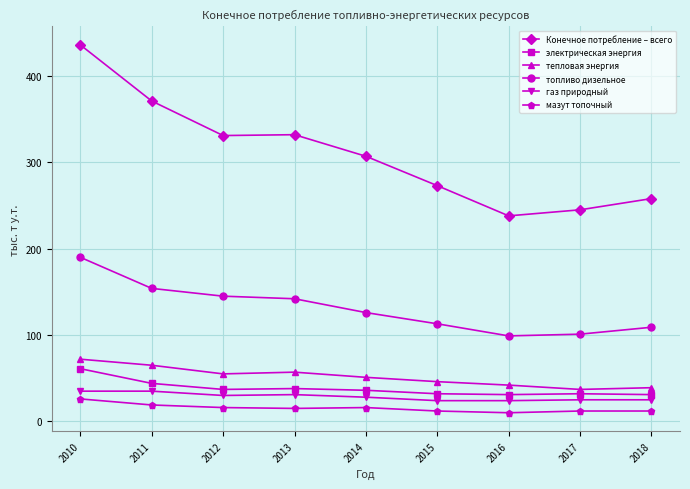

Does the chart have visible grid lines?

Yes